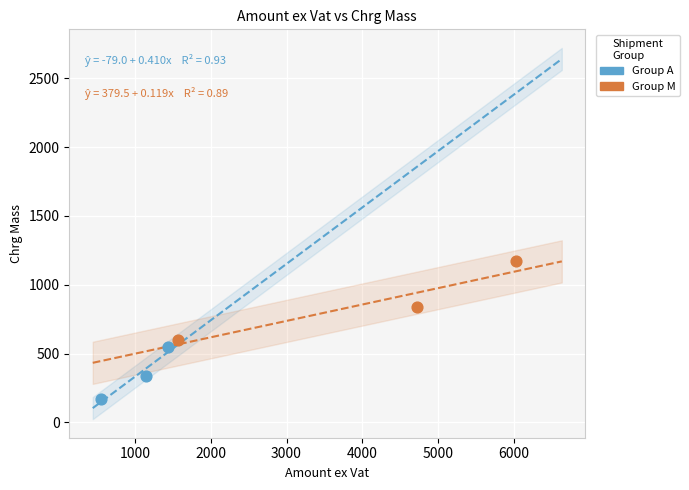

Which series contains the highest Y value?

Group M